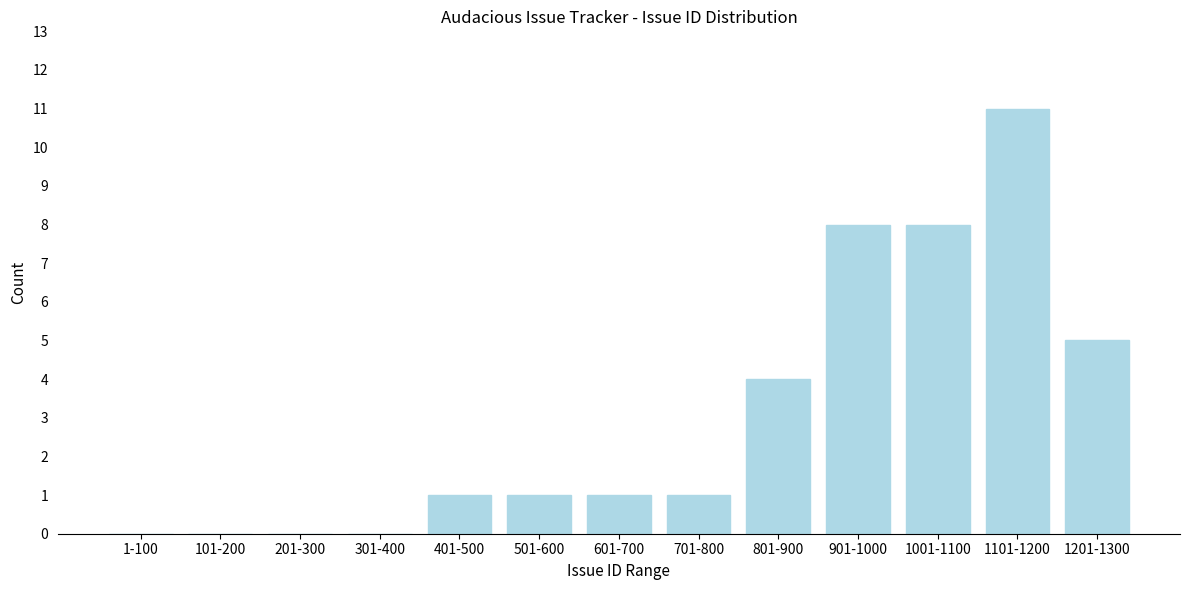

Reading right to left, list all the values displayed in this chart.

1201-1300=5	1101-1200=11	1001-1100=8	901-1000=8	801-900=4	701-800=1	601-700=1	501-600=1	401-500=1	301-400=0	201-300=0	101-200=0	1-100=0